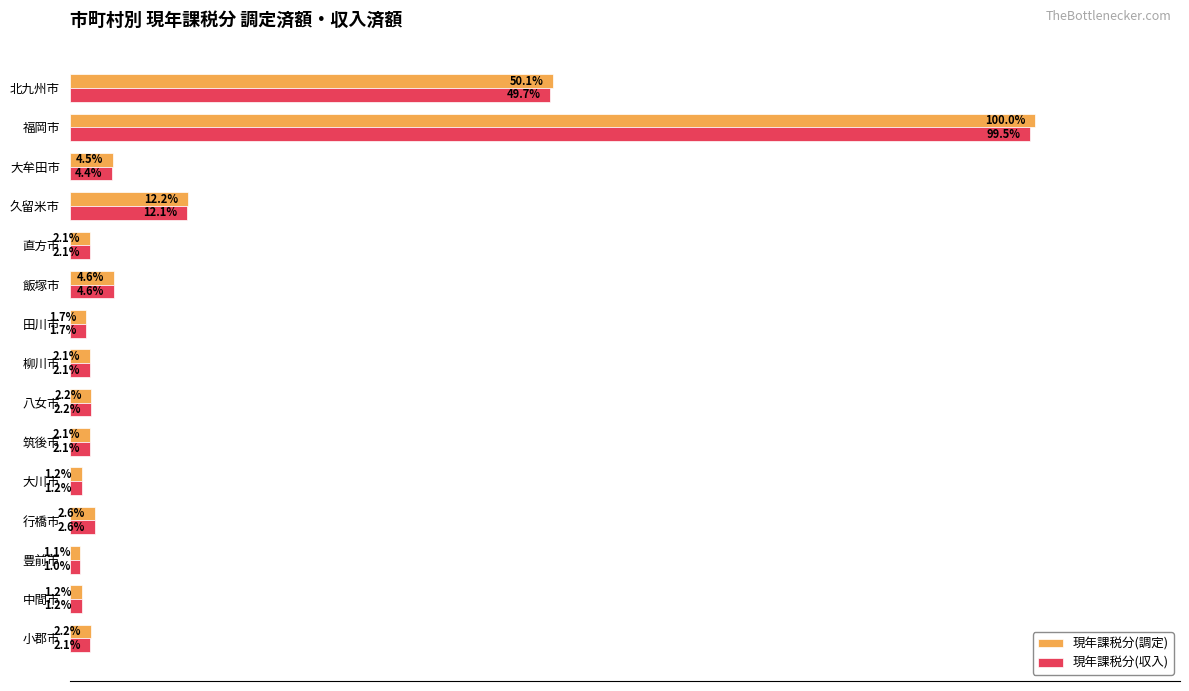

Is the value of 現年課税分(調定) at 中間市 greater than the value of 現年課税分(収入) at 八女市?

No